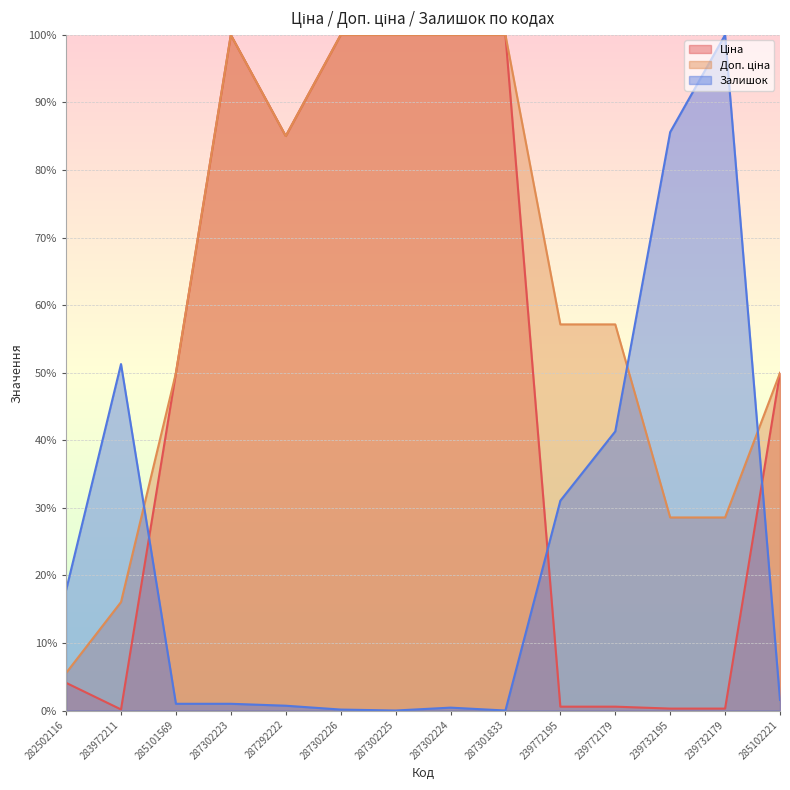

Which category has the highest value in the Ціна series?

287302223